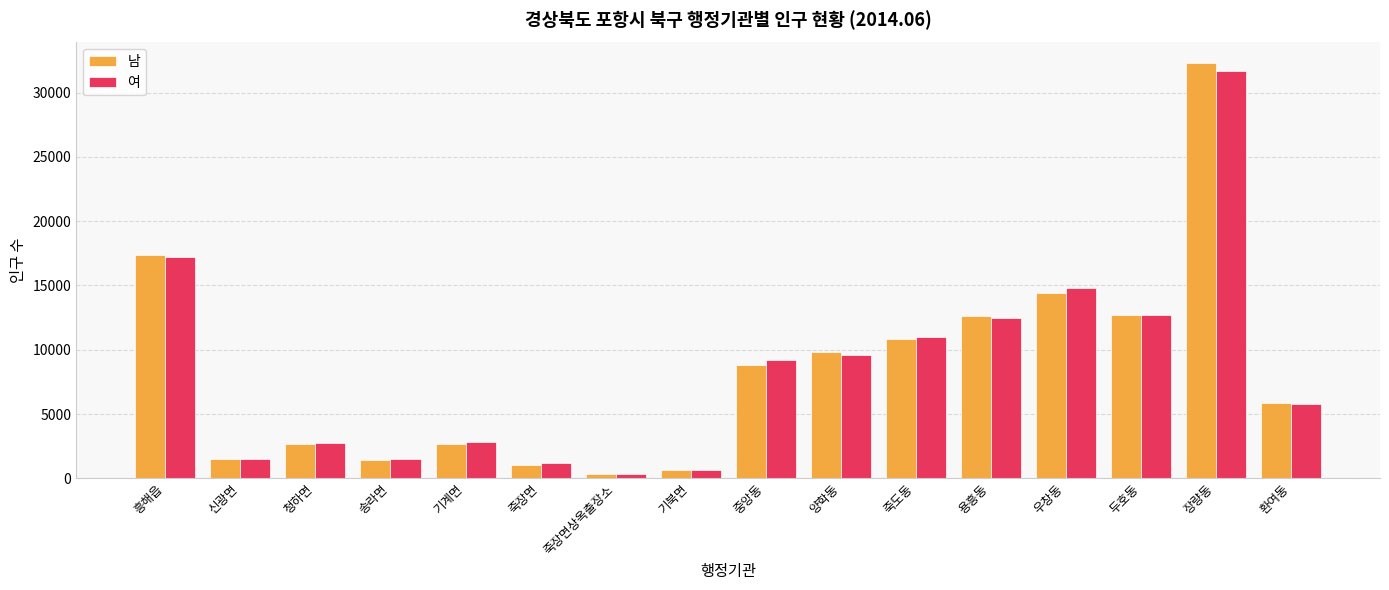

Where is 남 nearest to the value 16309?

흥해읍